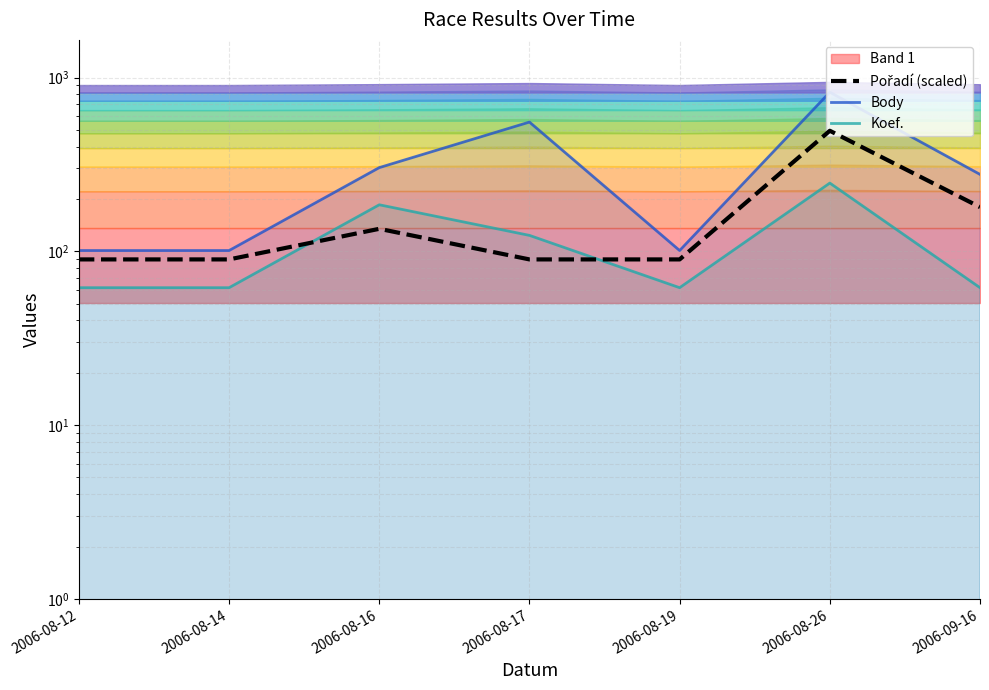

Is the value of Pořadí (scaled) at 2006-08-14 greater than the value of Body at 2006-08-19?

No